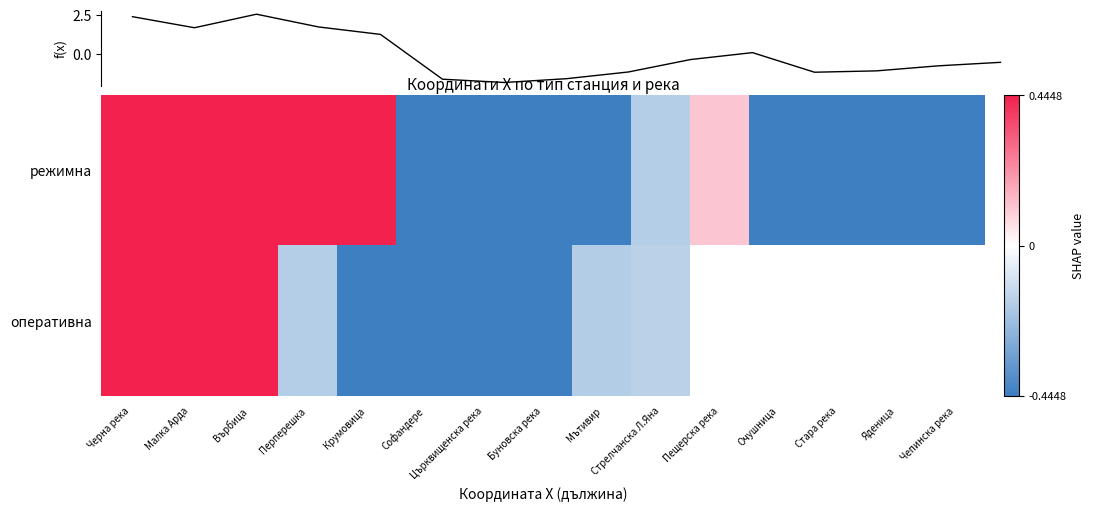

What is the spread (max minus min) of values at Буновска река?

0.1